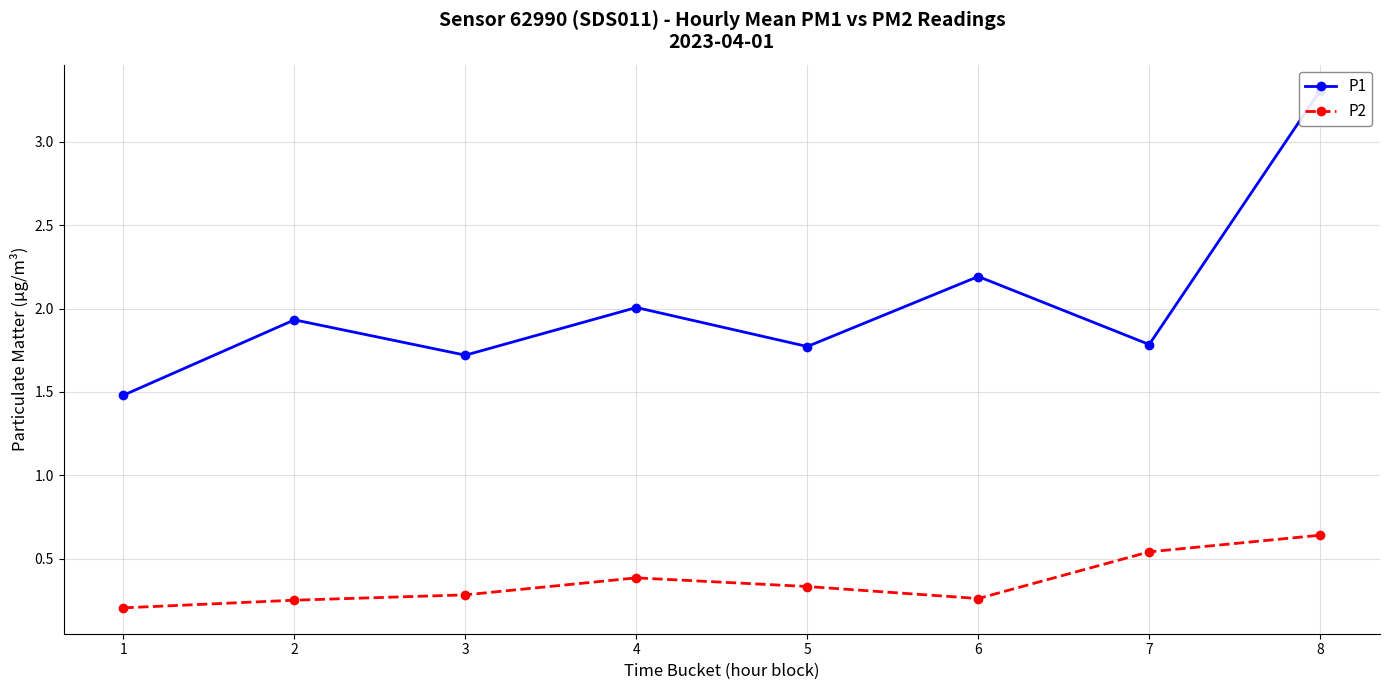

What is the value of the P2 point at the 2nd from the left?

0.2